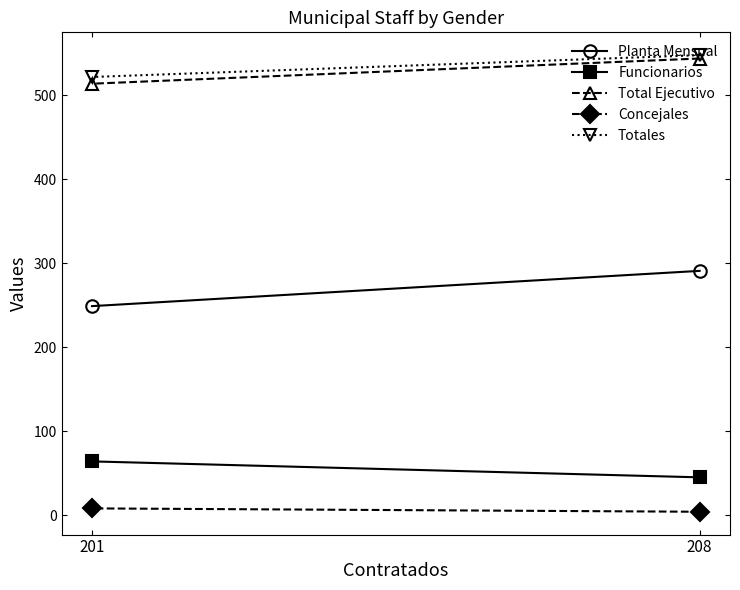

Reading right to left, transcribe all the data shown in this chart.

Planta Mensual: 201=249	208=291
Funcionarios: 201=64	208=45
Total Ejecutivo: 201=514	208=544
Concejales: 201=8	208=4
Totales: 201=522	208=548